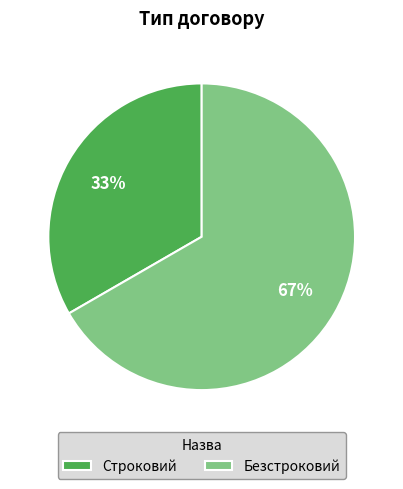

Is Строковий the majority of the pie?

No